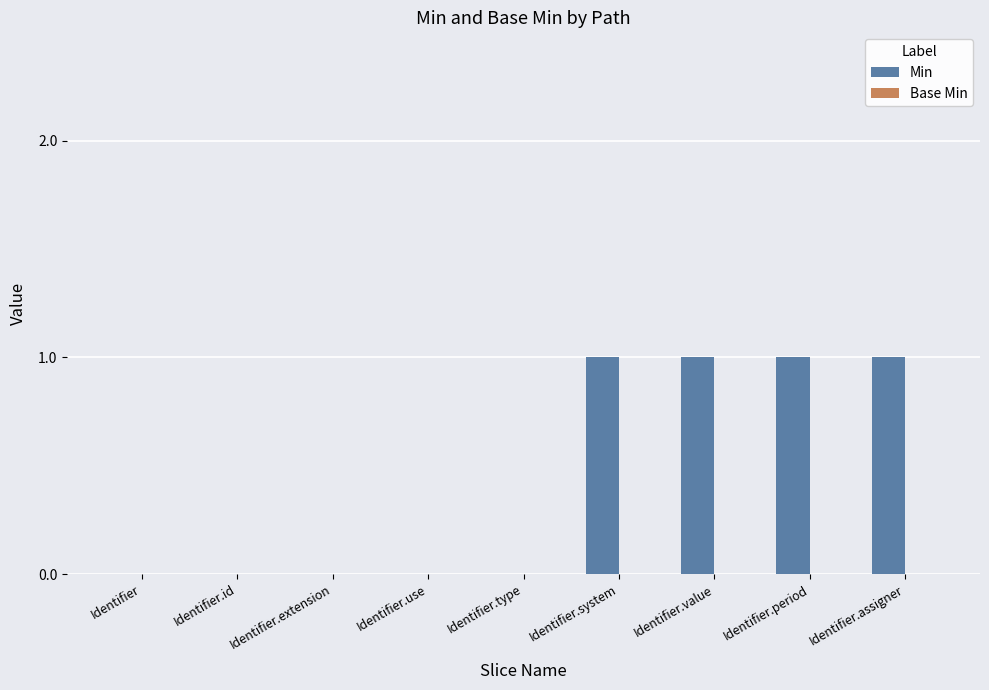

Is it true that the value at Identifier.type is 0?

True